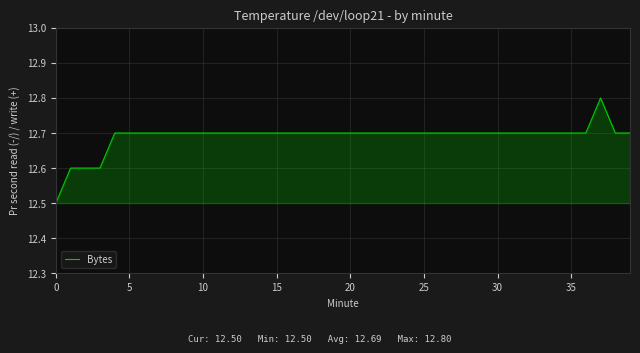

What is the smallest value displayed?

12.5